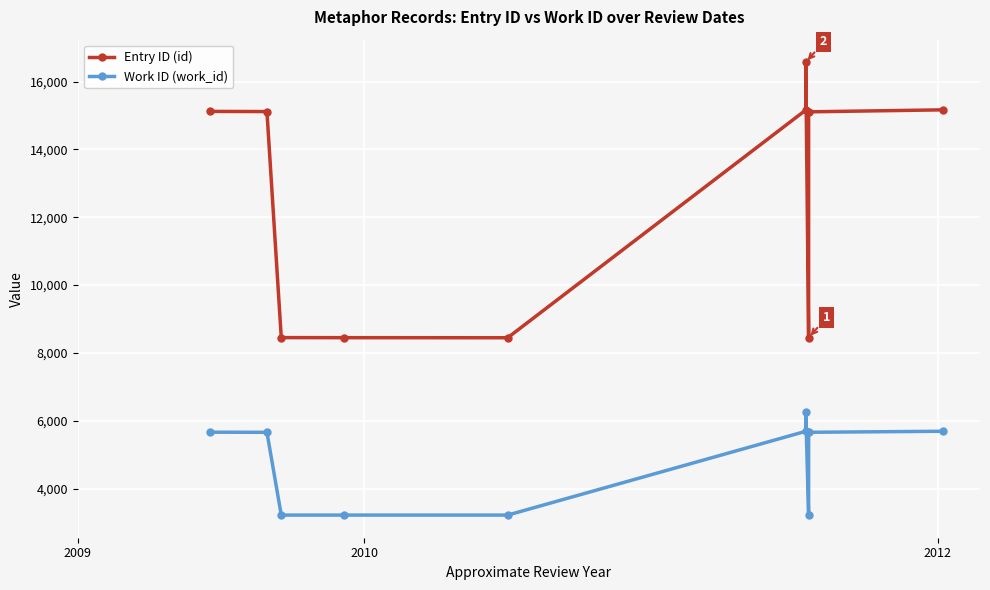

What is the minimum value shown in the chart?

3216